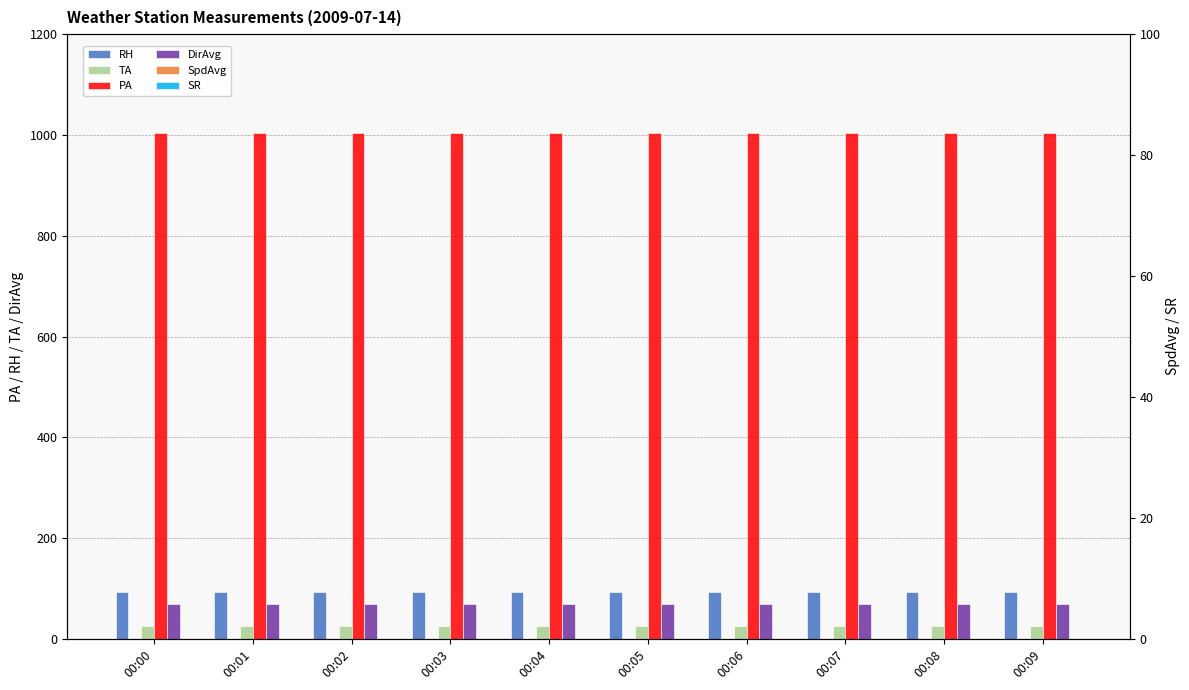

How many bars are there in each group?

6